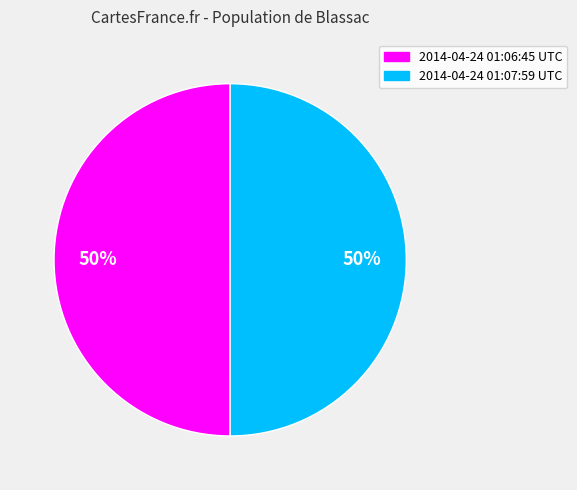

Do 2014-04-24 01:06:45 UTC and 2014-04-24 01:07:59 UTC together represent more than half of the pie?

Yes